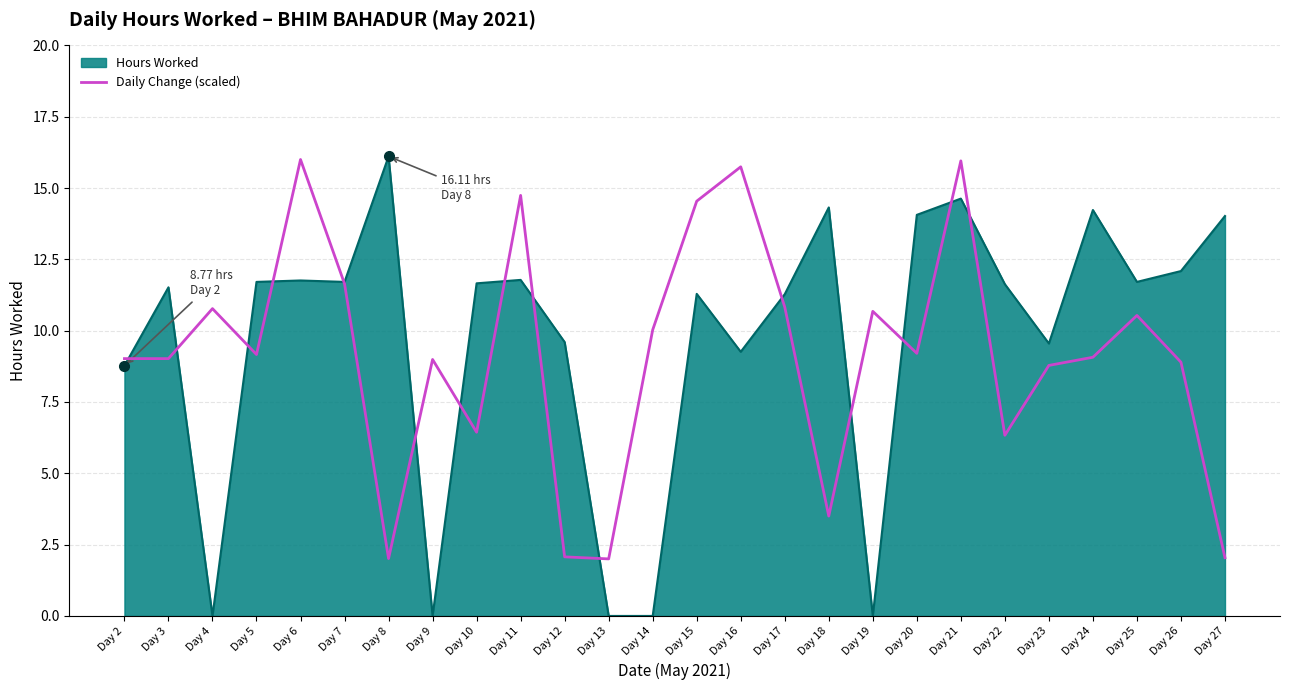

At Day 19, list the series in order from largest to smallest.

Daily Change (scaled), Hours Worked